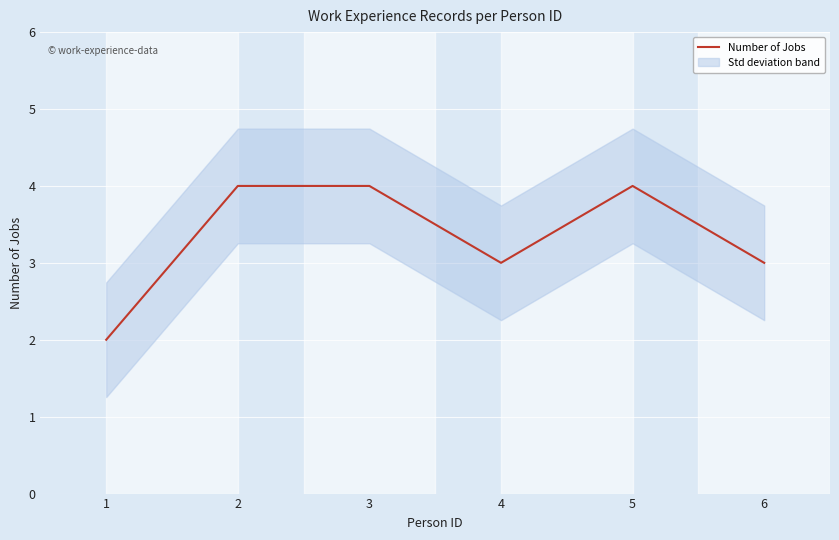

What is the sum of the values at 2 and 4?

7